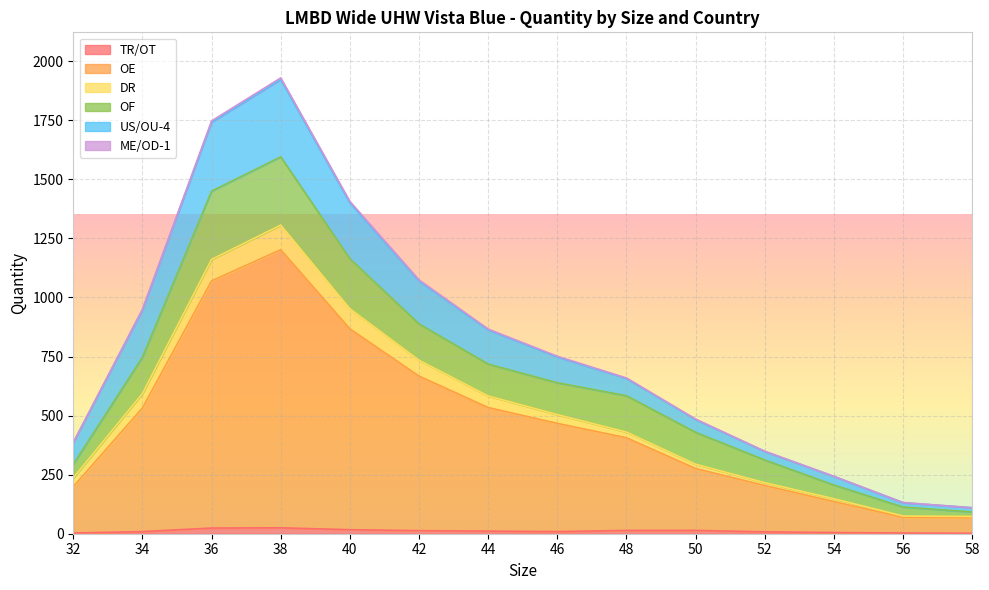

What is the sum of all TR/OT values?

157